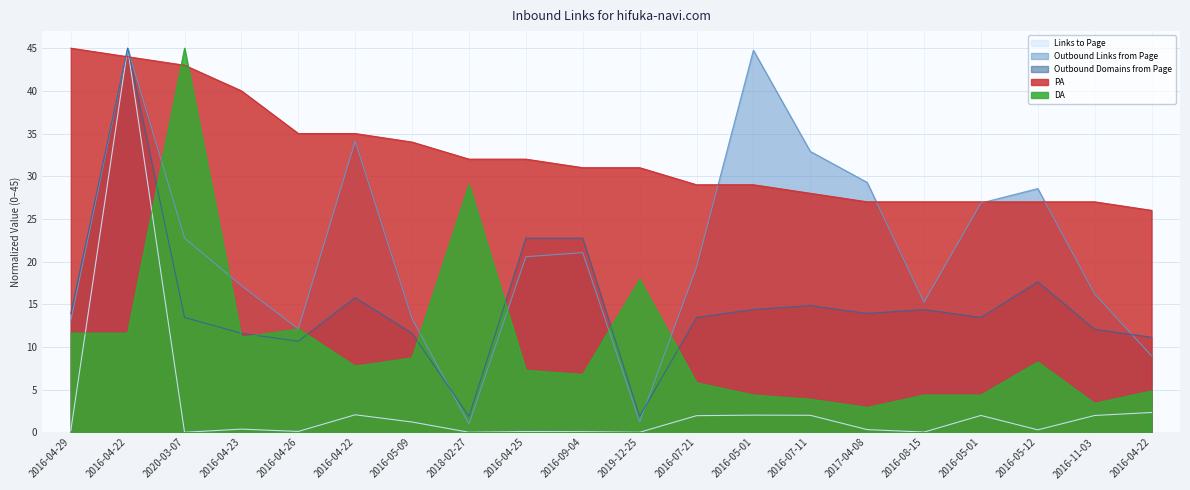

True or false: DA and PA cross at least once.

True